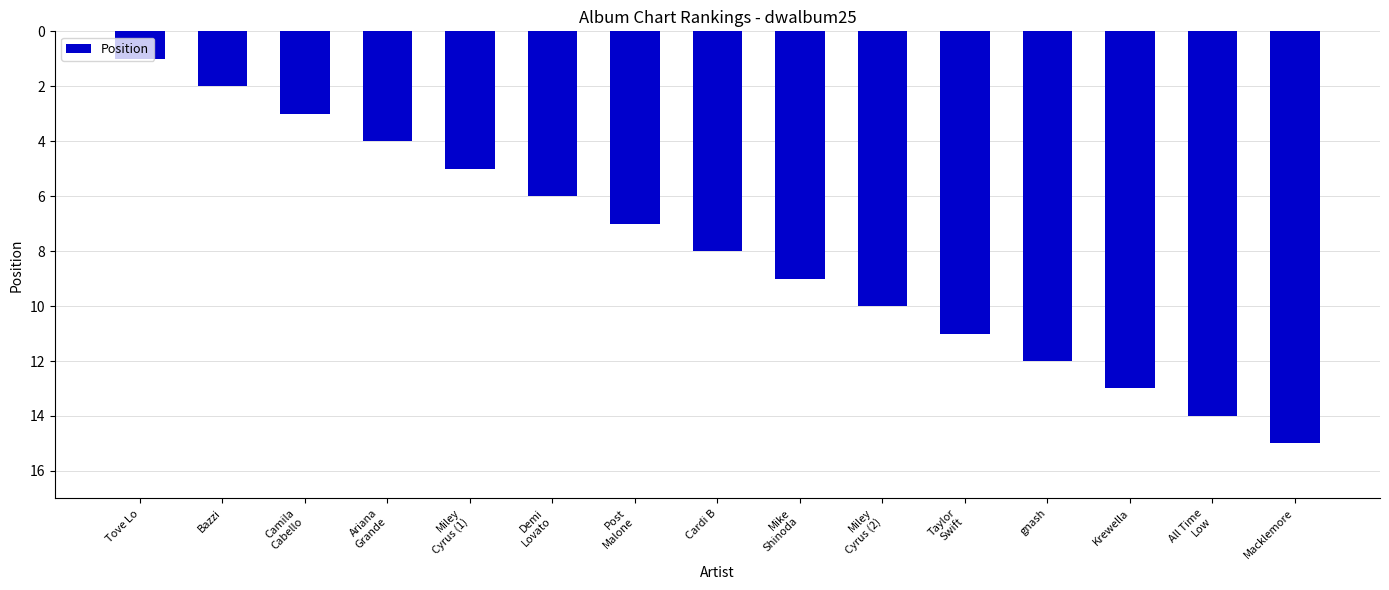

What value does the data have at Tove Lo?

1